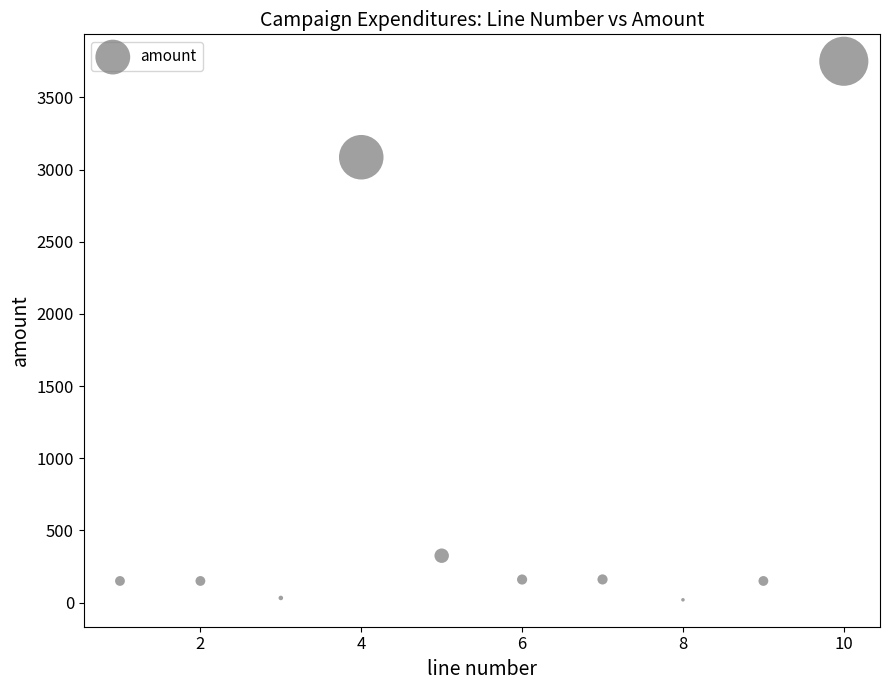

What Y value in the scatter plot is closest to 1884?

3085.0